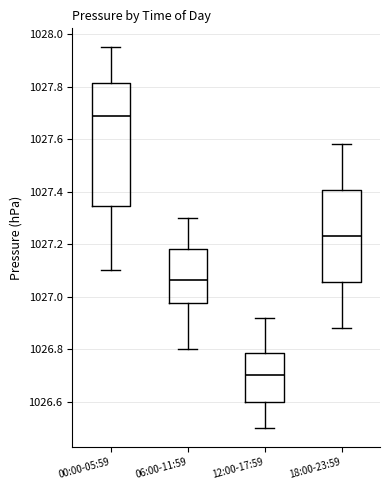

Reading left to right, transcribe this box plot: for each box, give where its median line is, the range the box spans, and where its two whiskers end, as read against the y-axis. The values are not printed on the chart, so give them approximately, as read against the axis.

00:00-05:59: median 1027.70, box 1027.34 to 1027.82, whiskers 1027.10 to 1027.96
06:00-11:59: median 1027.06, box 1026.98 to 1027.18, whiskers 1026.80 to 1027.30
12:00-17:59: median 1026.70, box 1026.60 to 1026.78, whiskers 1026.50 to 1026.92
18:00-23:59: median 1027.24, box 1027.06 to 1027.40, whiskers 1026.88 to 1027.58